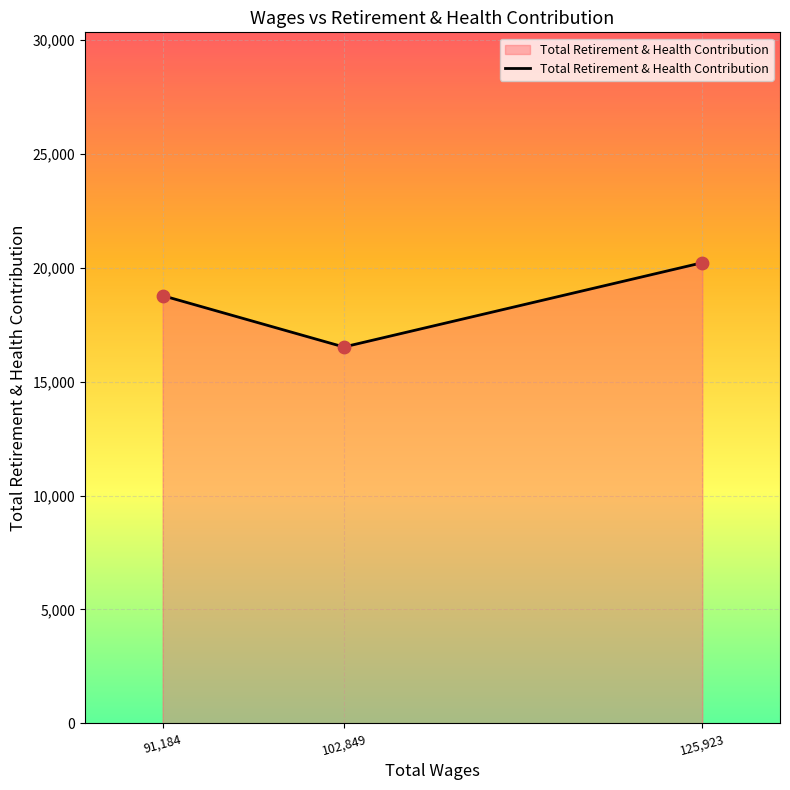

Approximately how many times larger is the value at 102,849 compared to 91,184?

0.9